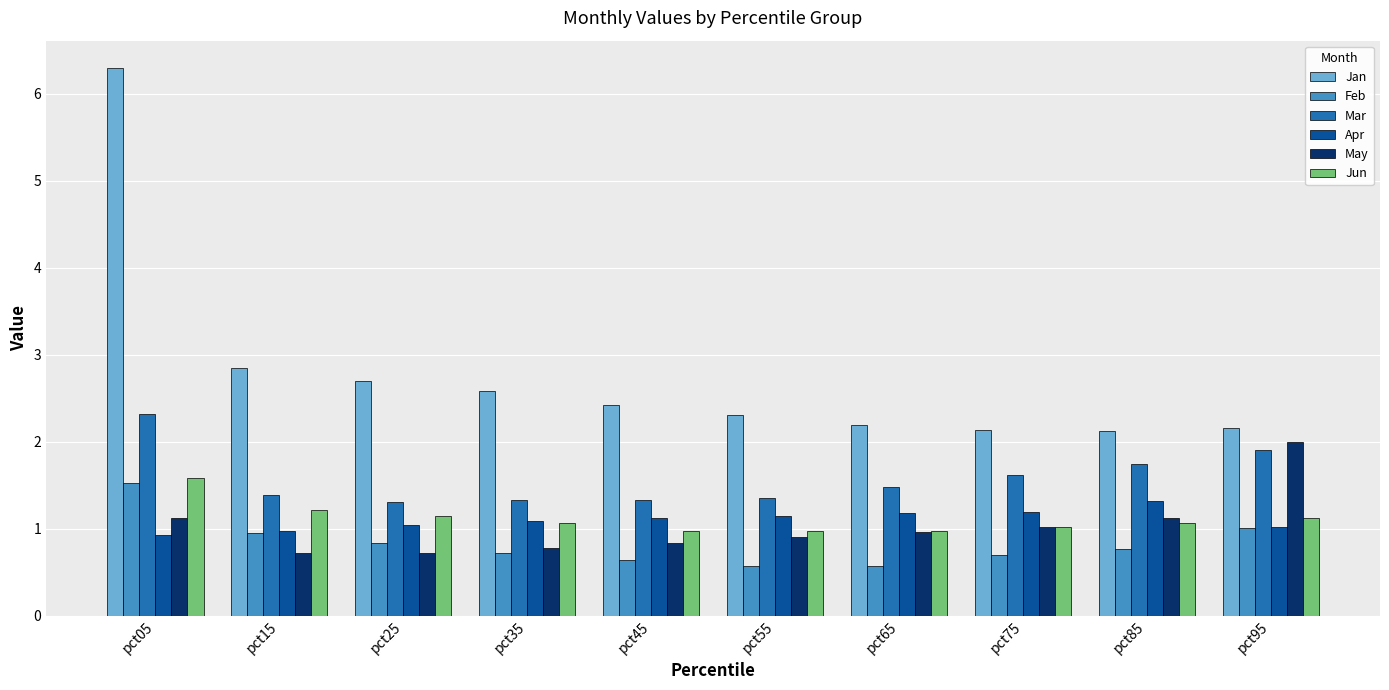

What are all the series names shown in the legend?

Jan, Feb, Mar, Apr, May, Jun